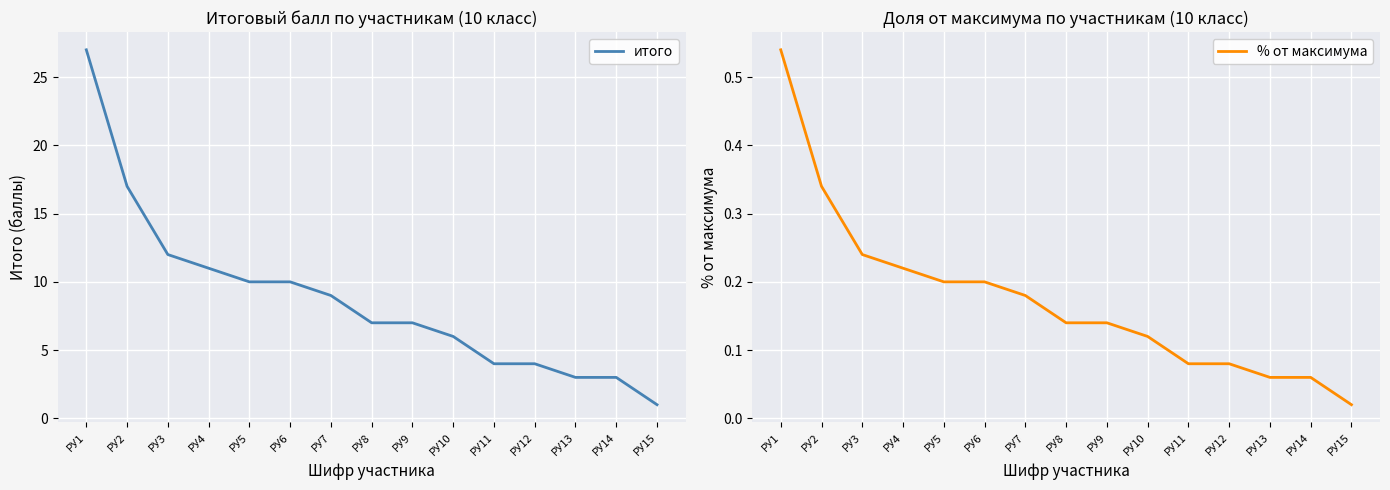

Which series has the widest spread of values?

итого